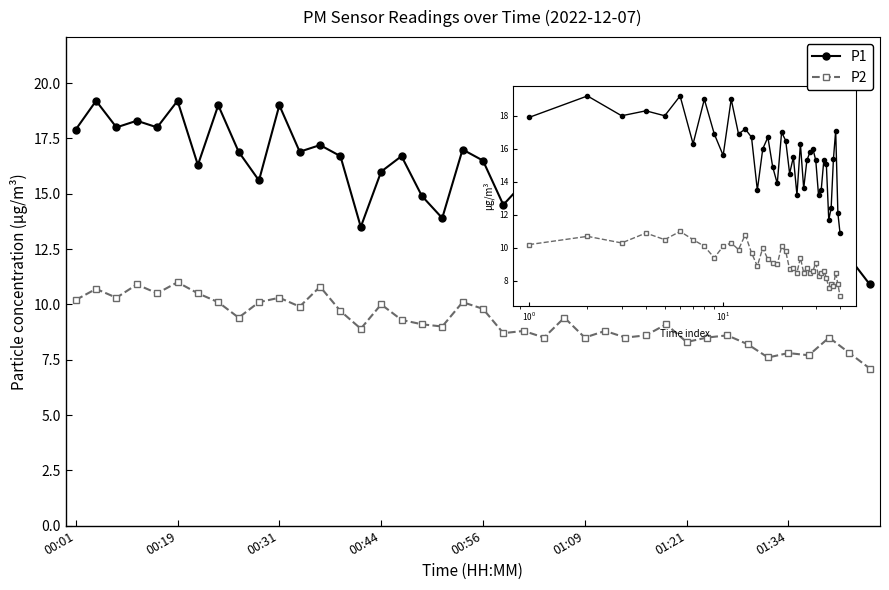

What is the lowest value of the P1 series?

10.9